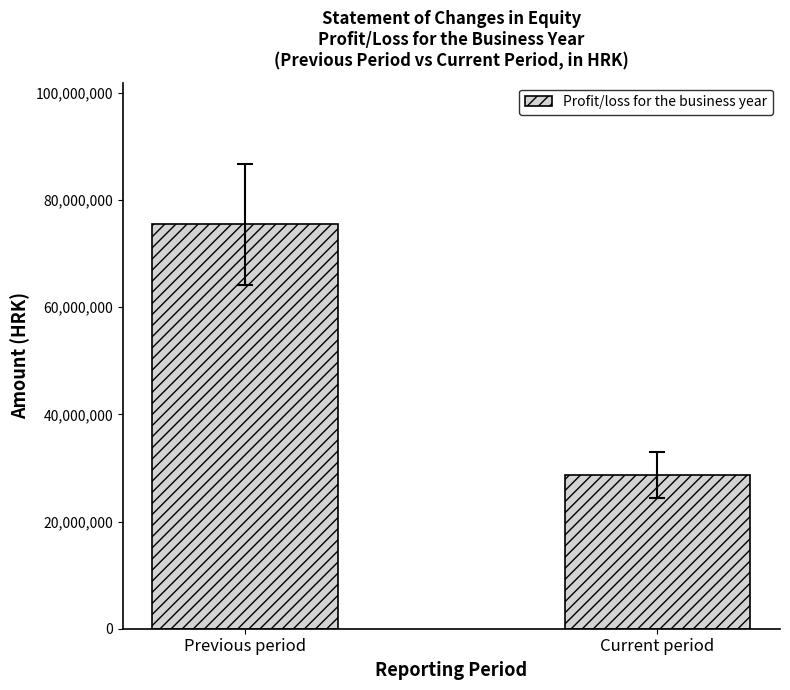

What is the value of the 2nd bar from the left?

28642674